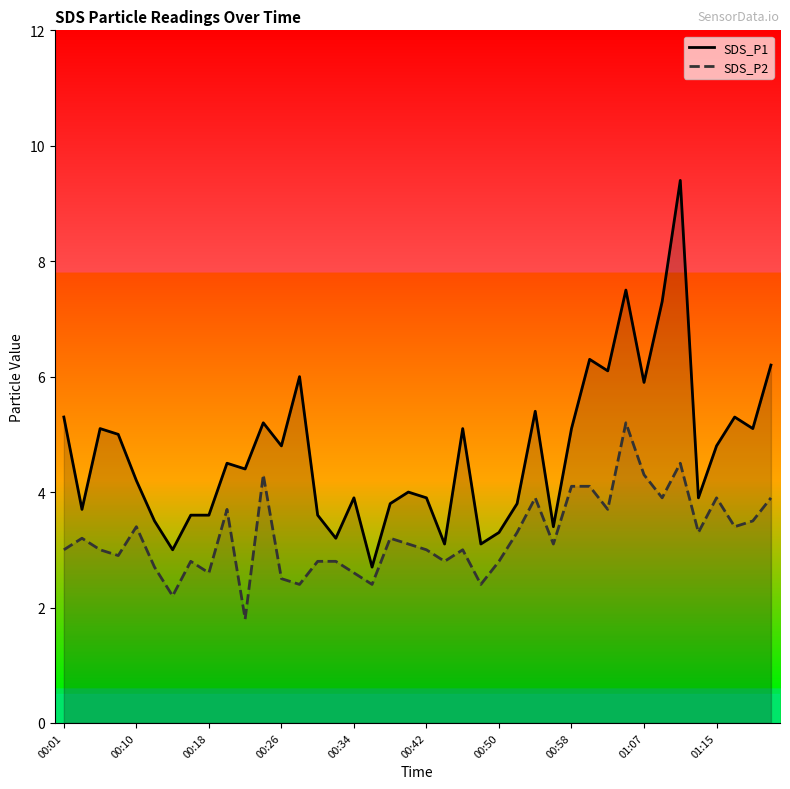

What is the difference between the maximum and minimum values in the SDS_P2 series?

3.4